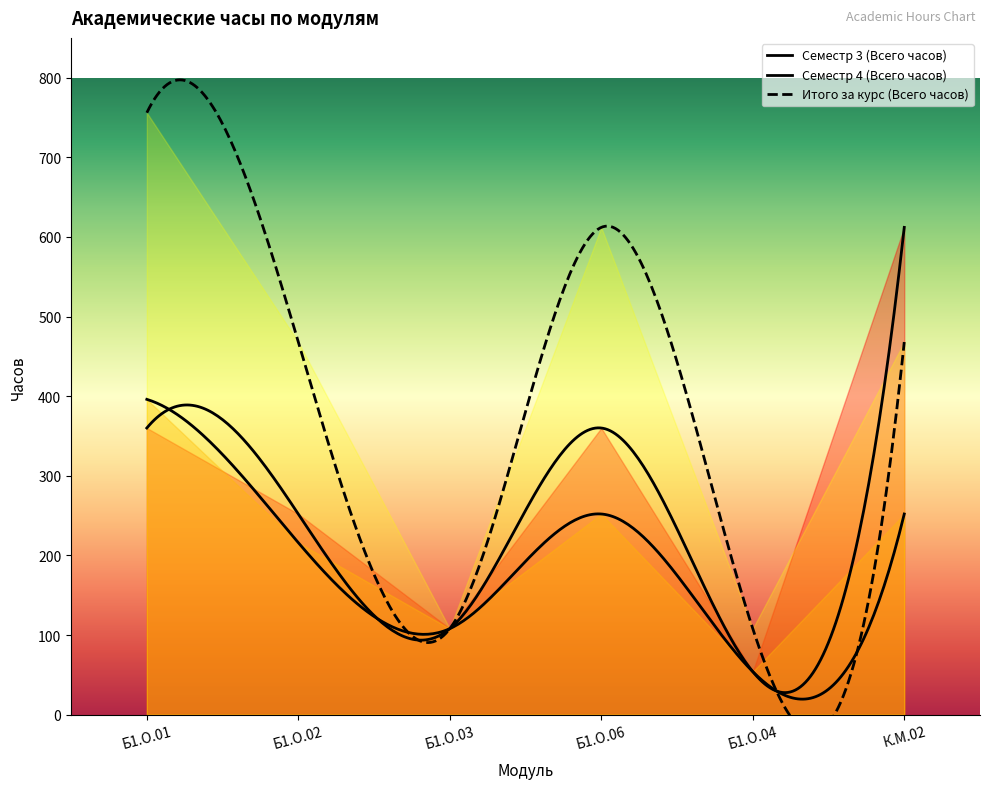

Between Б1.О.01 and Б1.О.02, which series saw the biggest shift?

Итого за курс (Всего часов)